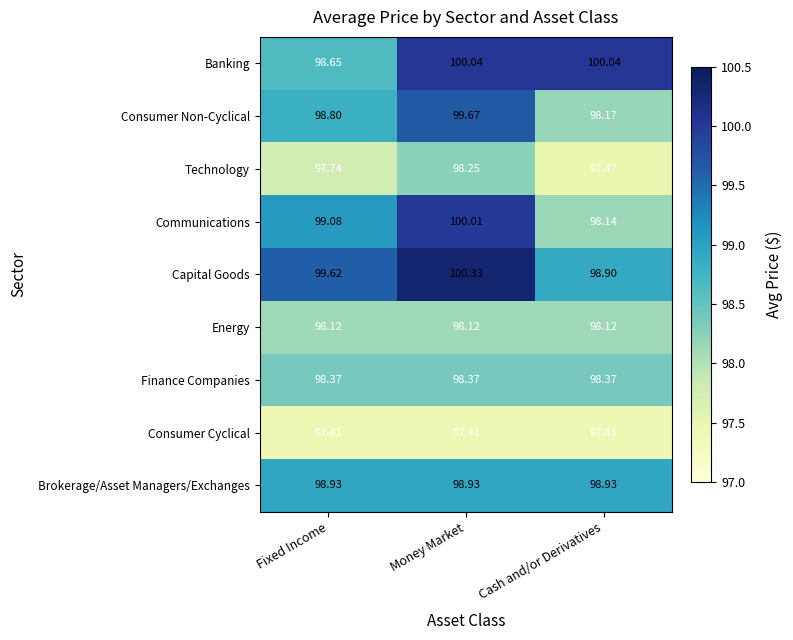

At which category is the sum across all series the highest?

Money Market